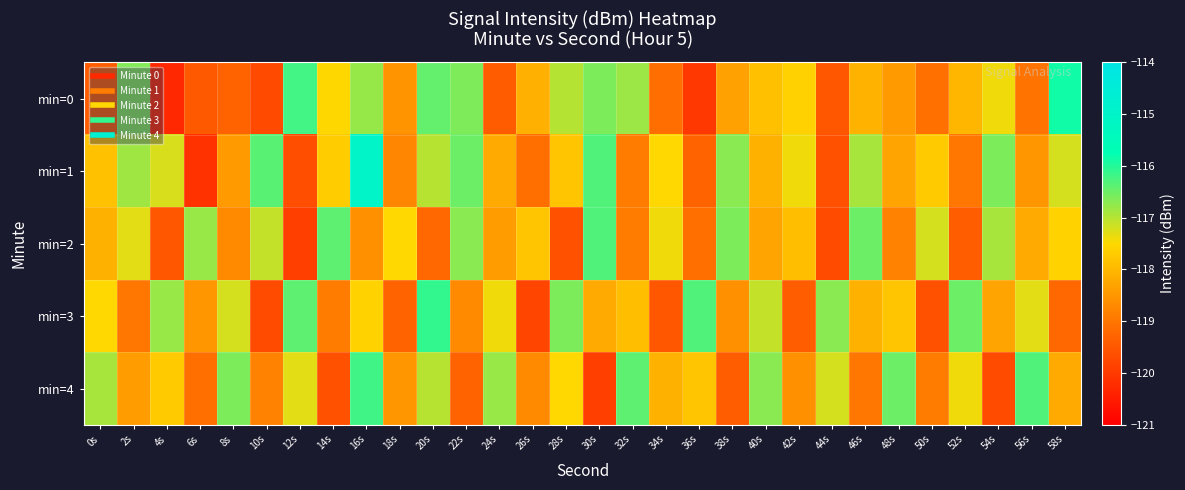

What is the total value across all series at 50s?

-592.5